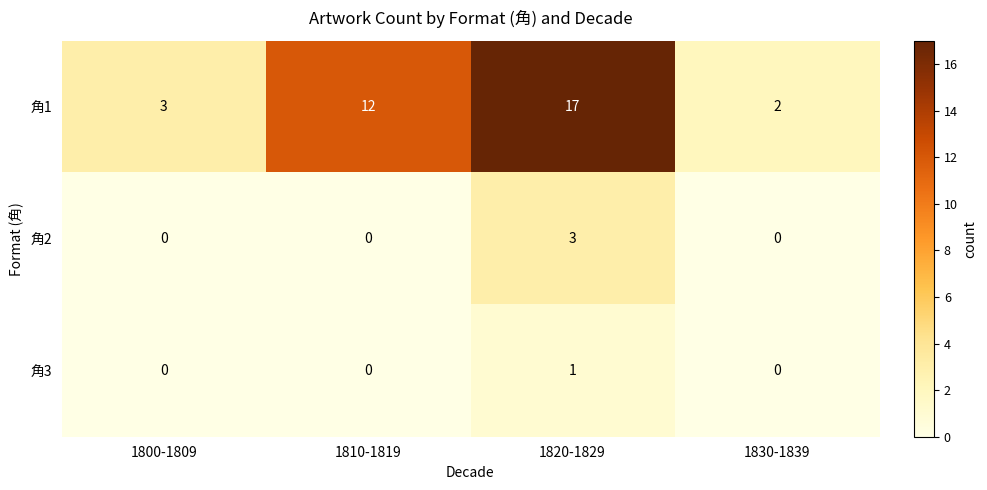

Is it true that 角2 equals 2 at 1810-1819?

False